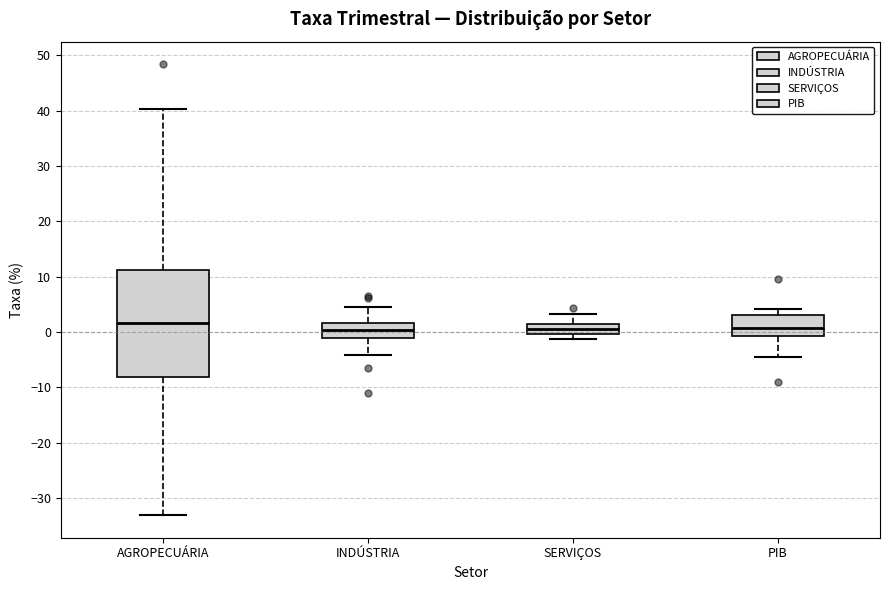

Reading left to right, transcribe this box plot: for each box, give where its median line is, the range the box spans, and where its two whiskers end, as read against the y-axis. The values are not printed on the chart, so give them approximately, as read against the axis.

AGROPECUÁRIA: median 2, box -8 to 11, whiskers -33 to 40
INDÚSTRIA: median 0, box -1 to 2, whiskers -4 to 4
SERVIÇOS: median 0 (inside the box), box 0 to 1, whiskers -1 to 3
PIB: median 1, box -1 to 3, whiskers -4 to 4